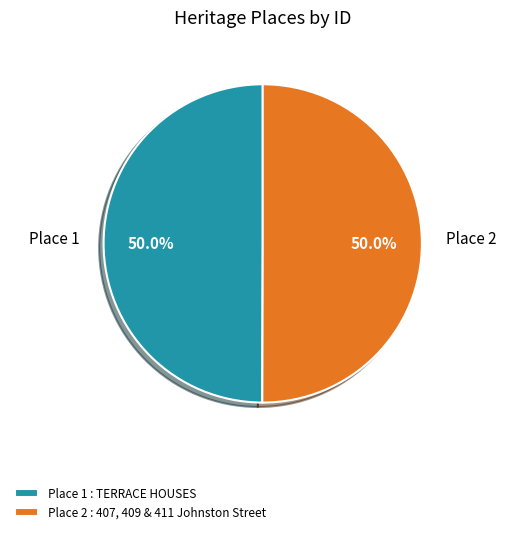

Do Place 2 : 407, 409 & 411 Johnston Street and Place 1 : TERRACE HOUSES together represent more than half of the pie?

Yes